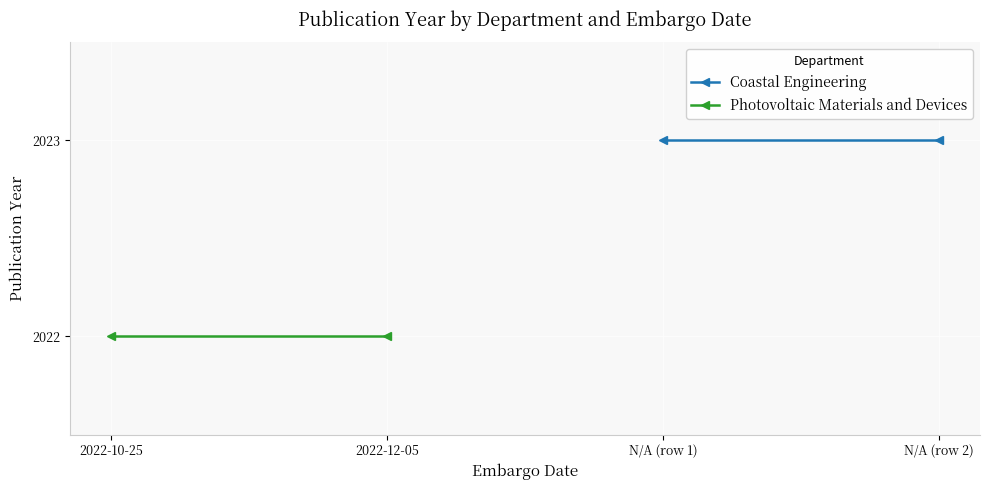

What are all the series names shown in the legend?

Coastal Engineering, Photovoltaic Materials and Devices